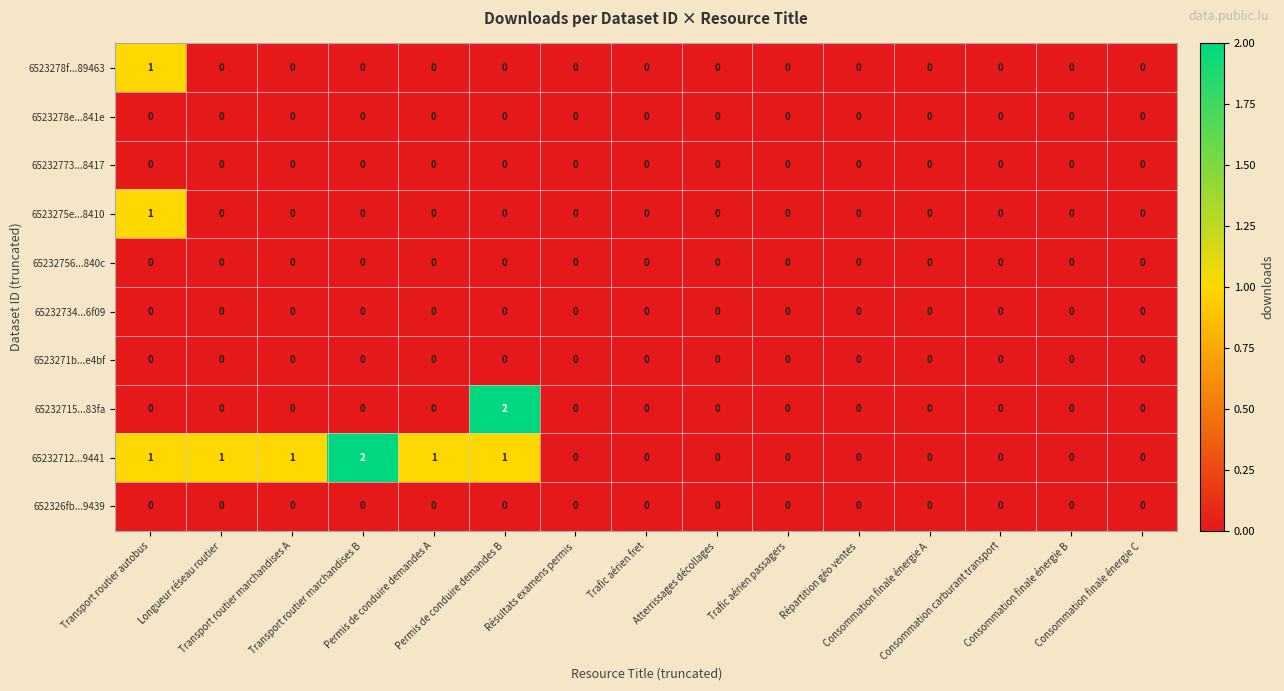

Which series has the largest total across all categories?

65232712...9441